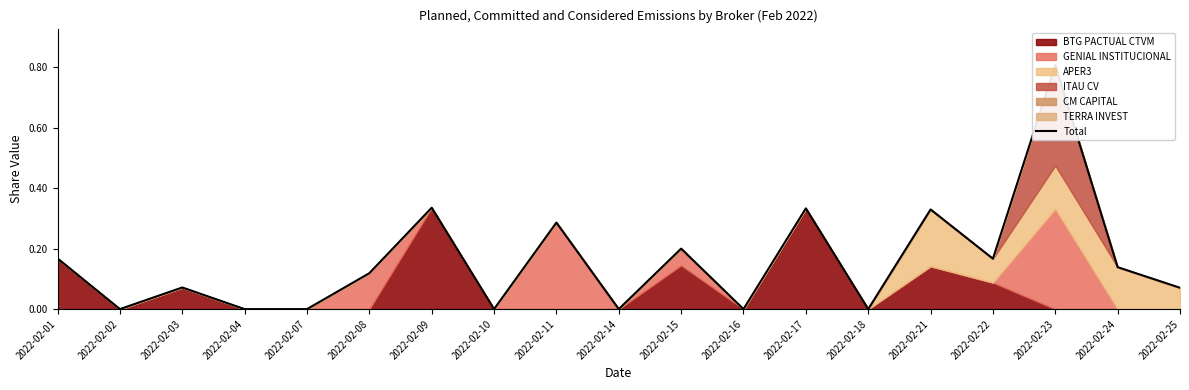

What is the average value?

0.2